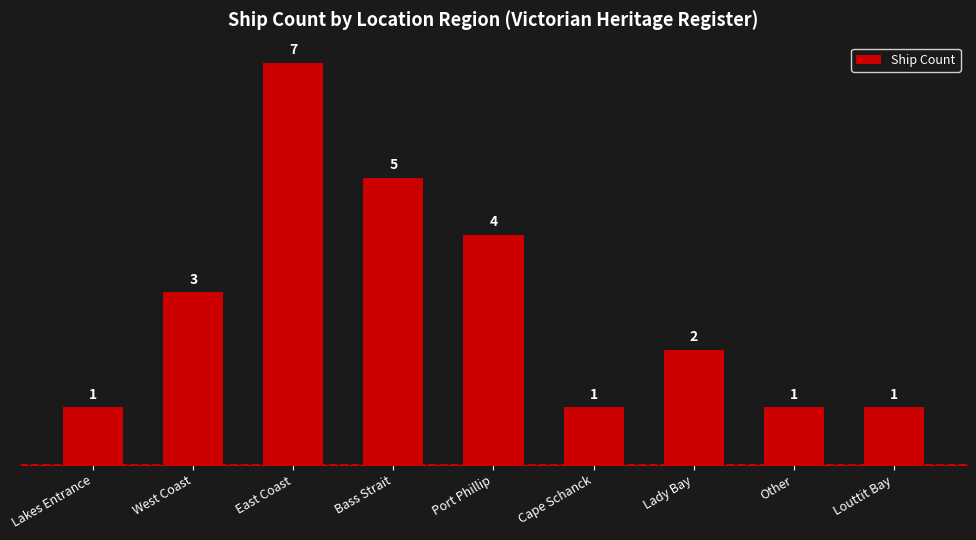

Reading left to right, what are all the values shown in this chart?

1	3	7	5	4	1	2	1	1